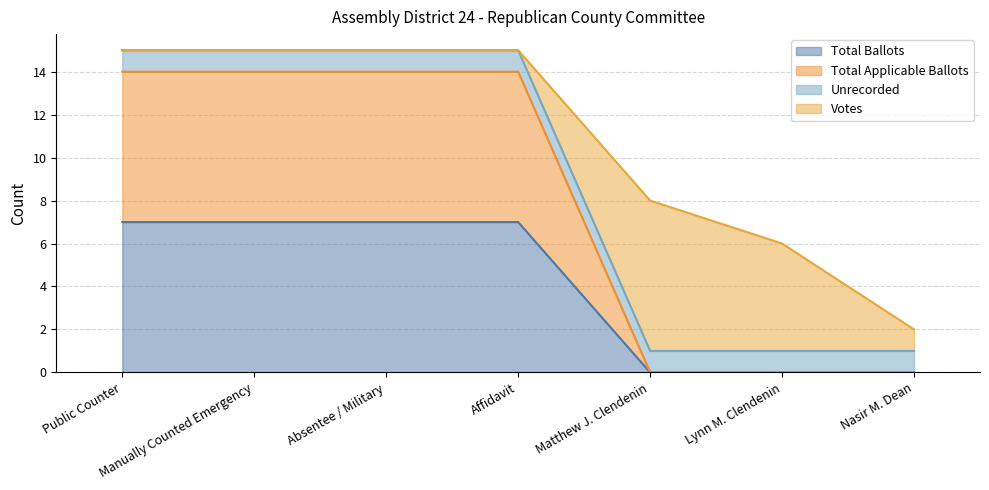

Which series has the widest spread of values?

Total Applicable Ballots